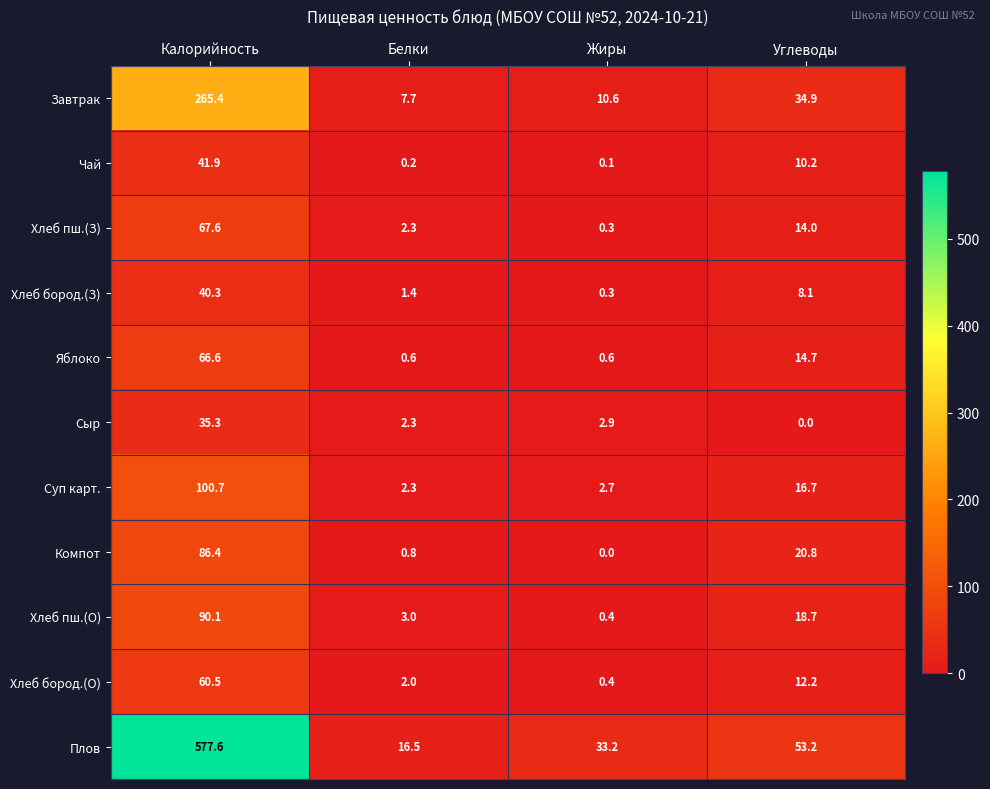

What is the spread (max minus min) of values at Углеводы?

53.2